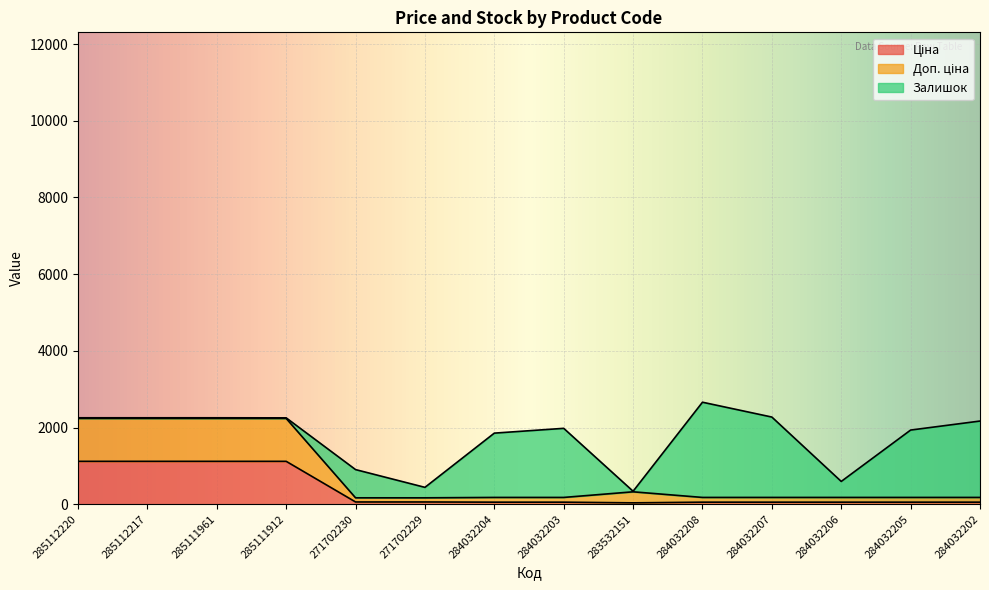

What is the label of the 8th point from the right?

284032204